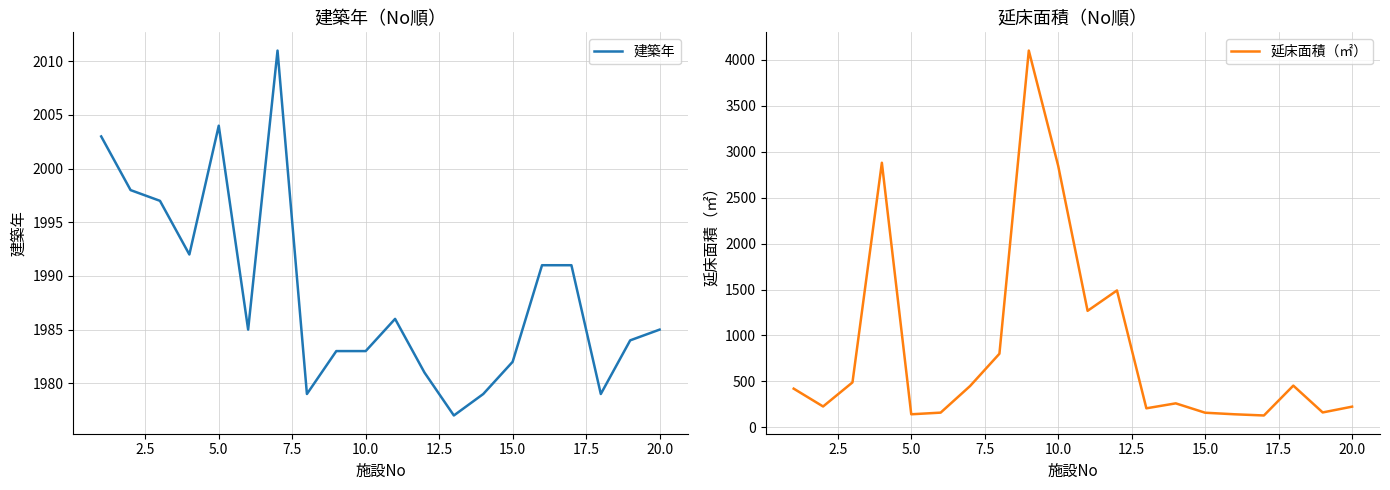

True or false: 建築年 has a value of 3529 at 15.0.

False